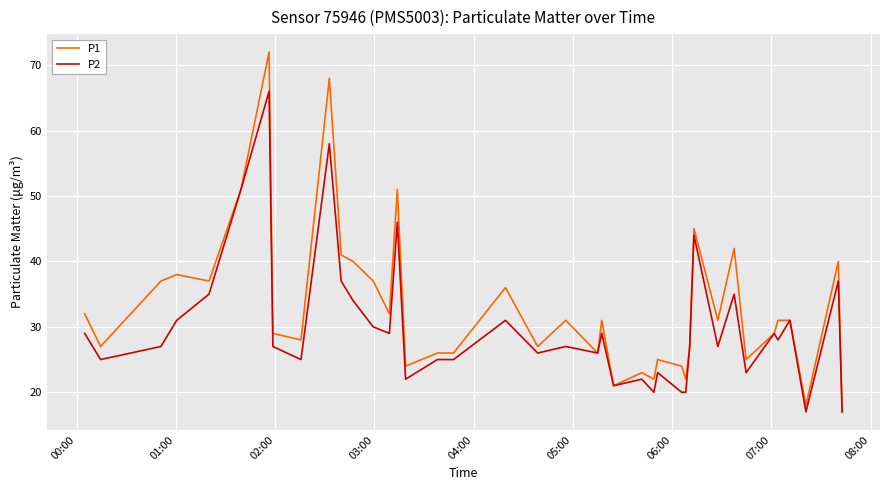

Which series has the largest total across all categories?

P1